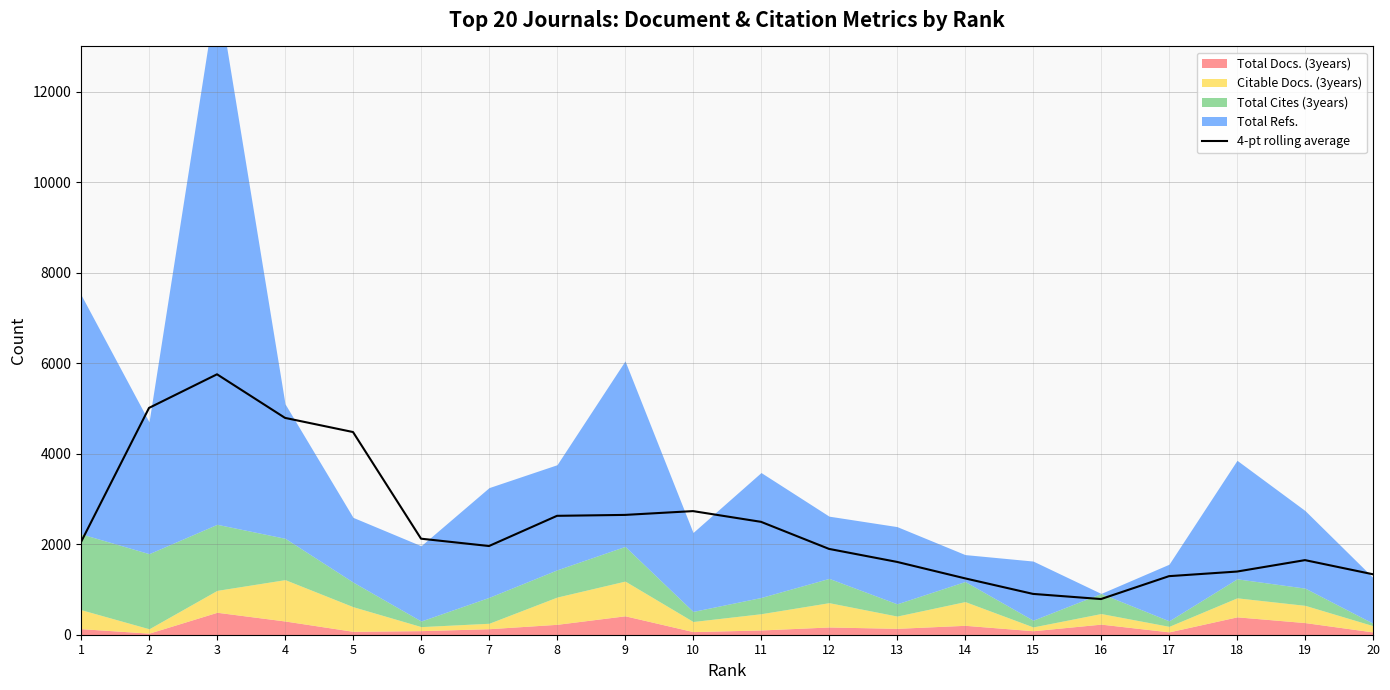

Is it true that the value at 5 is 4479.0?

True